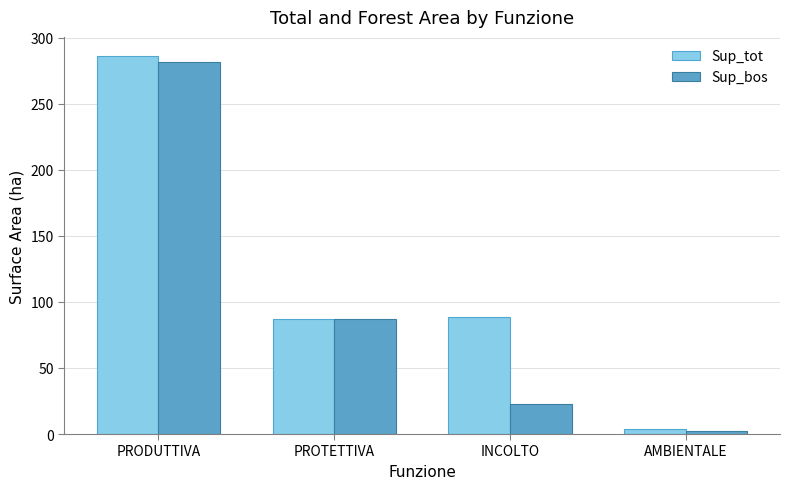

Is it true that Sup_tot equals 117.3 at INCOLTO?

False